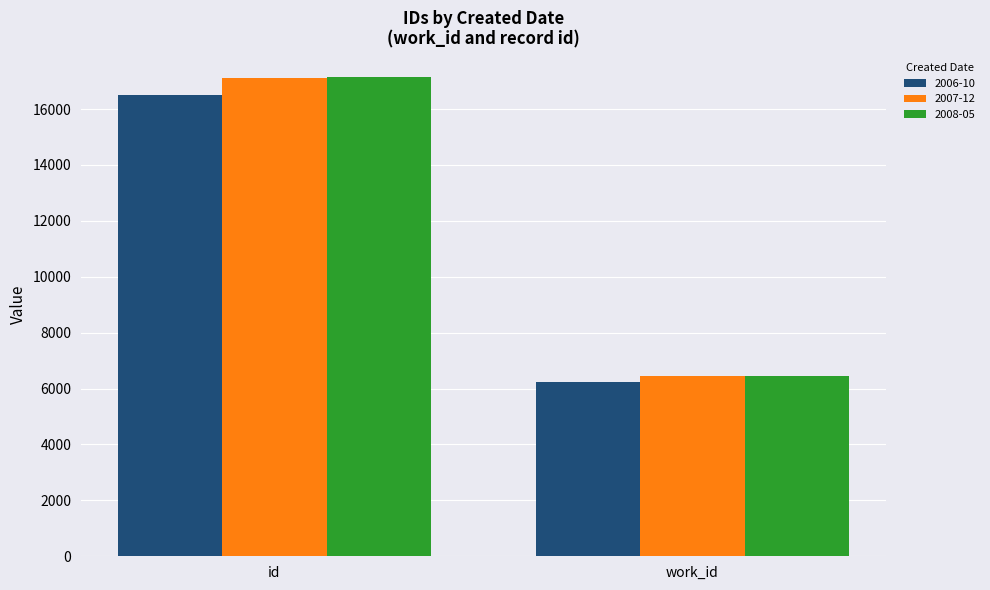

What are all the series names shown in the legend?

2006-10, 2007-12, 2008-05